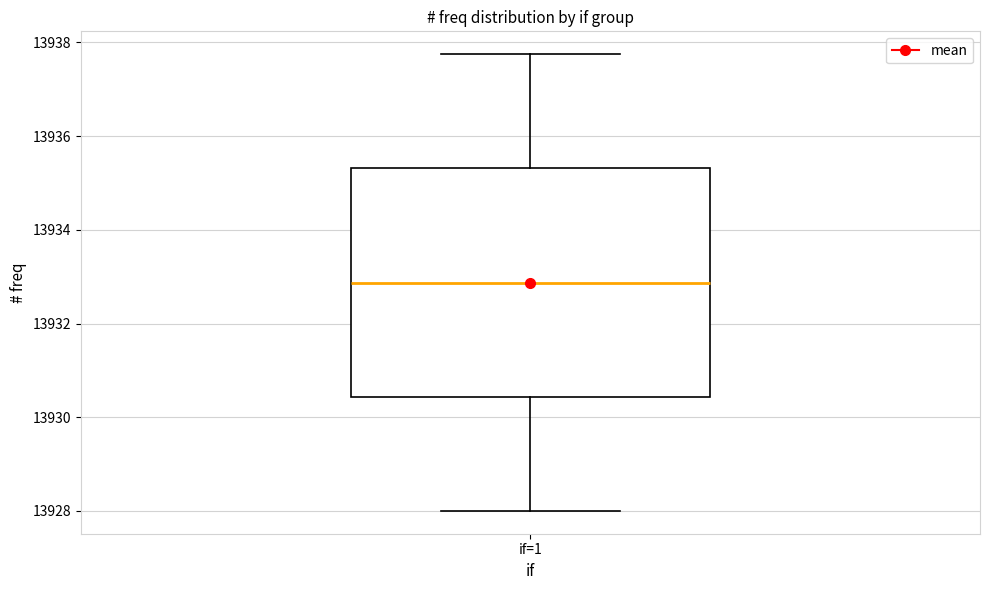

Transcribe this box plot: give where the median line is, the range the box spans, and where the two whiskers end, as read against the y-axis. The values are not printed on the chart, so give them approximately, as read against the axis.

median 13932.8, box 13930.4 to 13935.4, whiskers 13928.0 to 13937.8